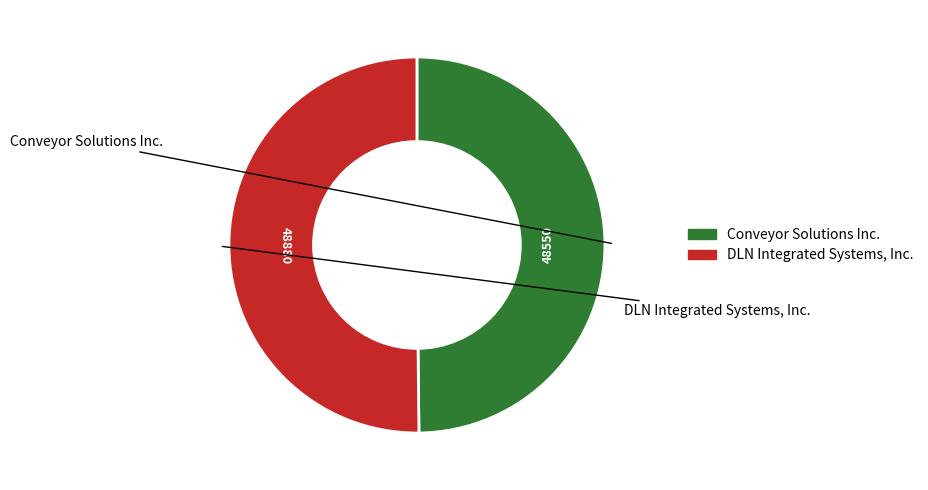

Is the sum of Conveyor Solutions Inc. and DLN Integrated Systems, Inc. greater than half?

Yes